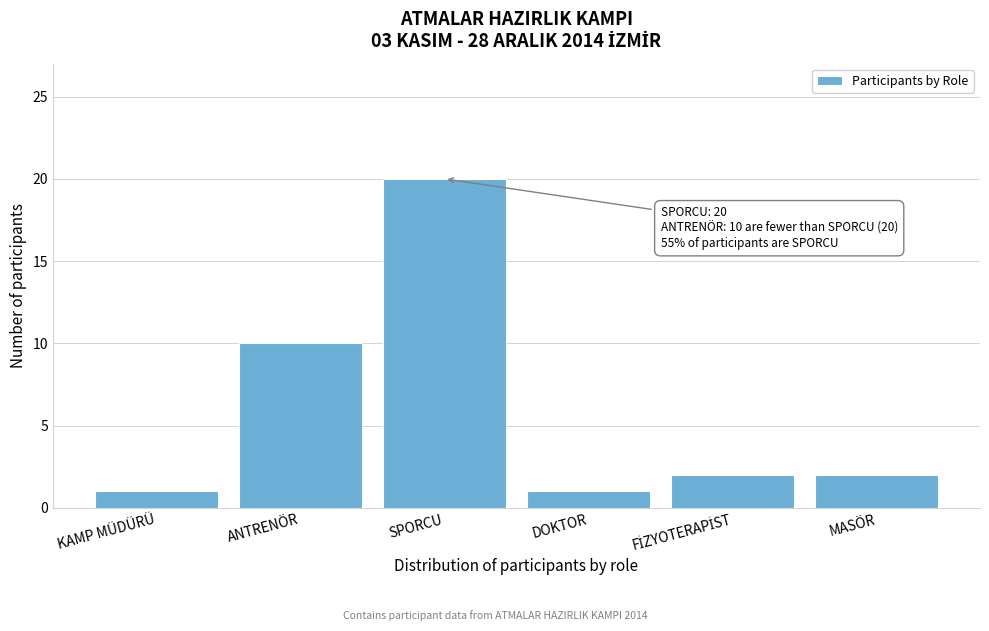

Reading left to right, extract all data points from this chart.

1	10	20	1	2	2